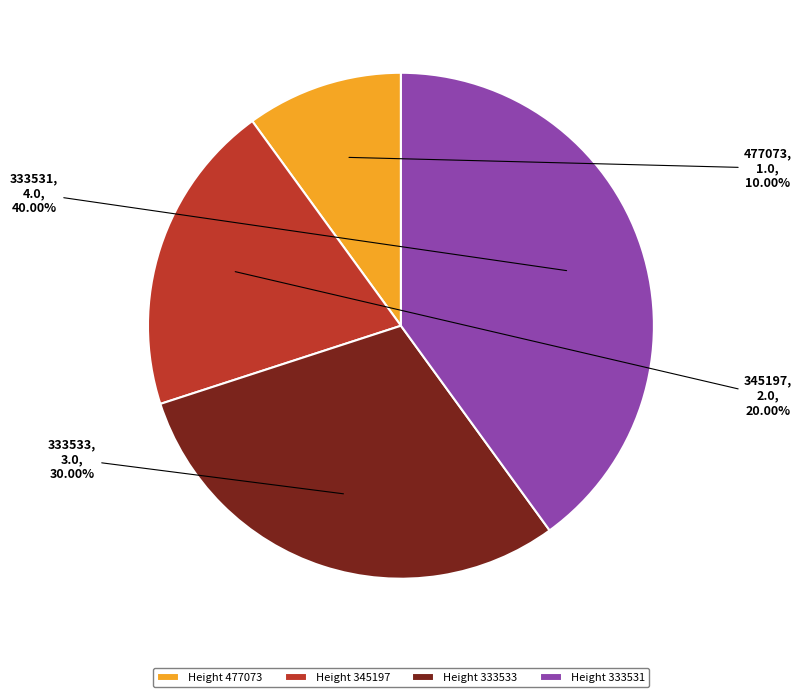

How many slices are in this pie chart?

4